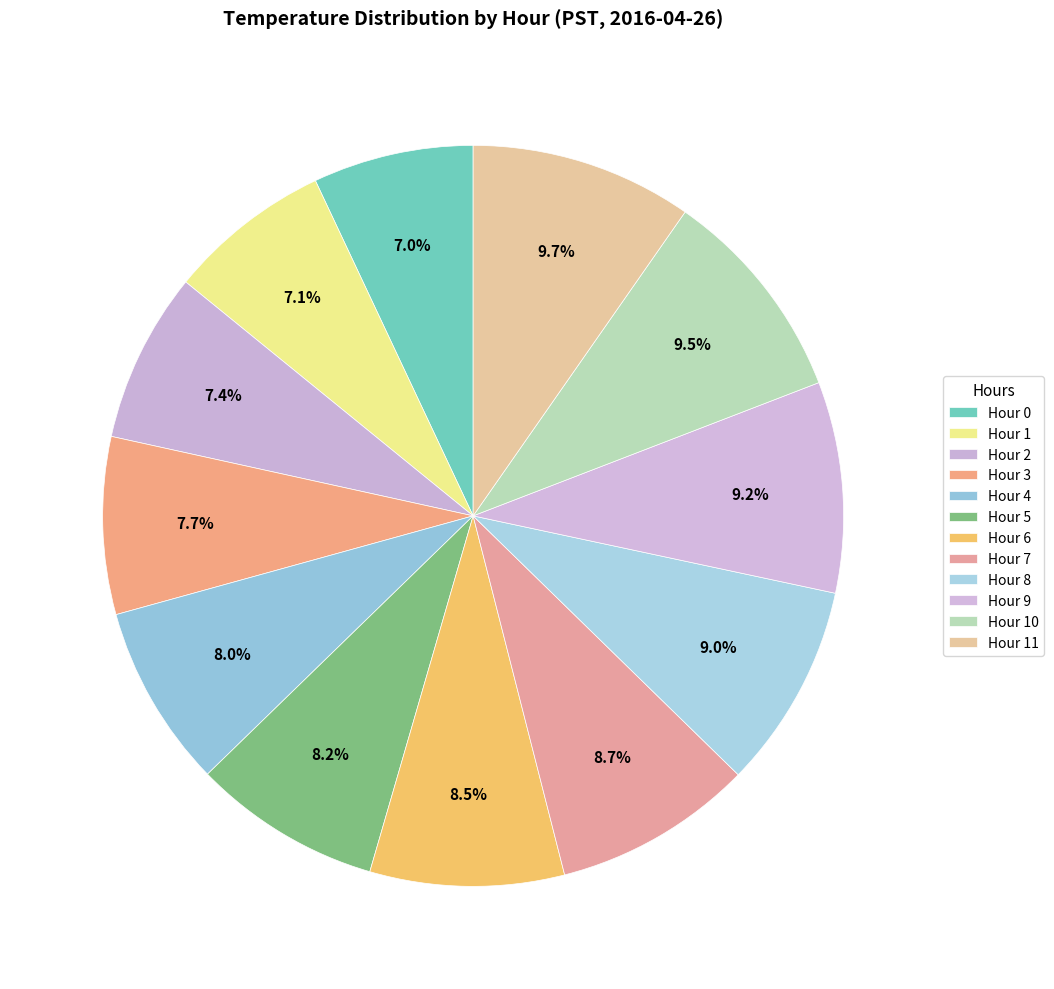

Is it true that Hour 0 is 7% of the pie?

True